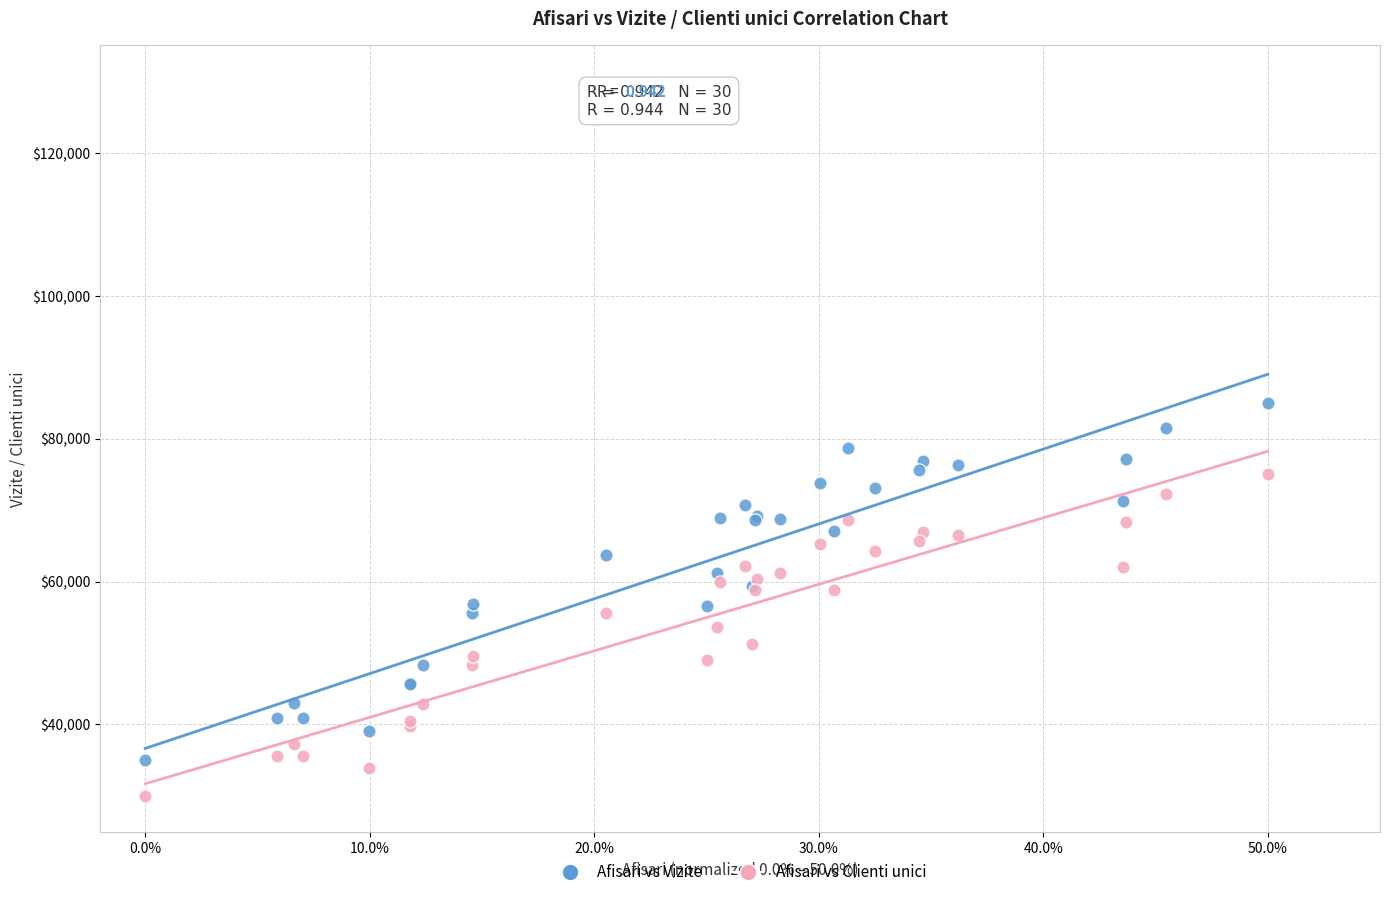

Which series has the widest spread of Y values?

Afisari vs Vizite